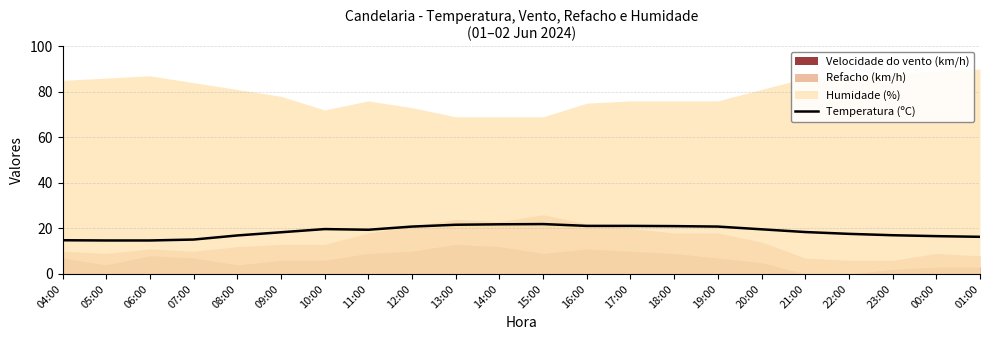

The chart shows a value of 14.0 at 14:00. True or false?

False